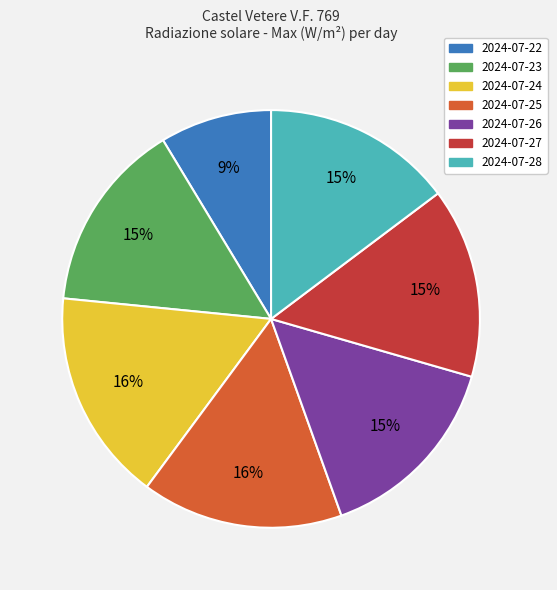

To the nearest percent, what portion does 2024-07-26 represent?

15%